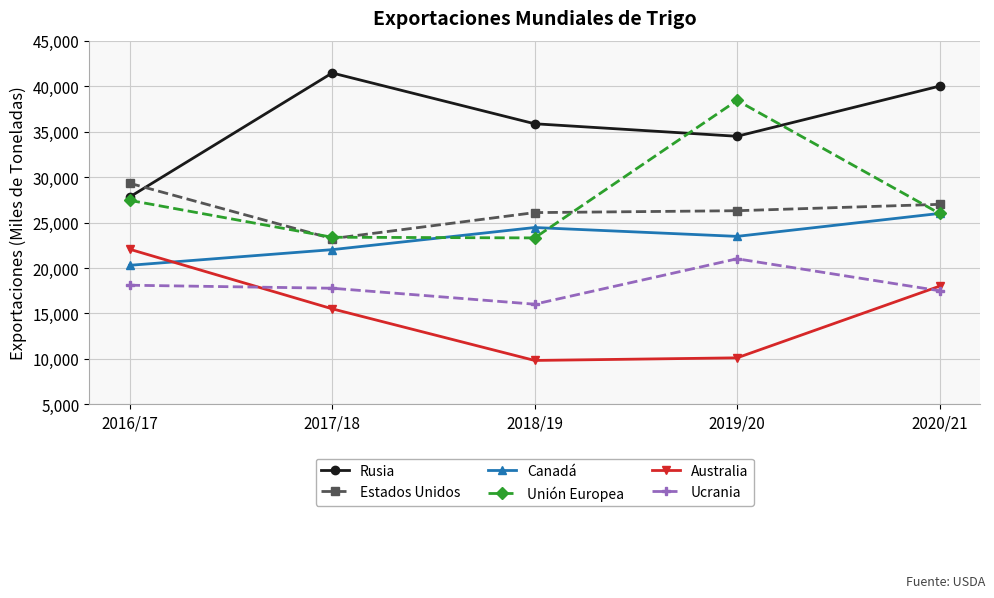

What is the sum of the Ucrania values at 2019/20 and 2017/18?

38788